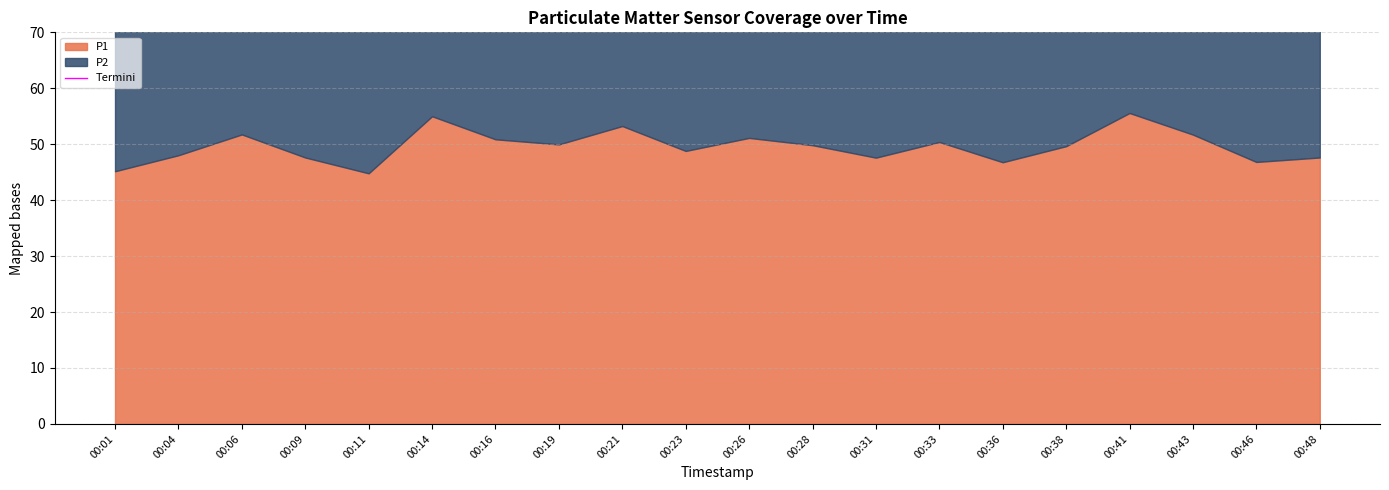

Reading left to right, transcribe all the data shown in this chart.

70.8	74.8	77.9	73.3	71.2	82.8	78.8	76.1	81.3	76.7	77.9	76.8	74.5	78.0	72.0	75.3	82.8	77.7	72.9	74.1